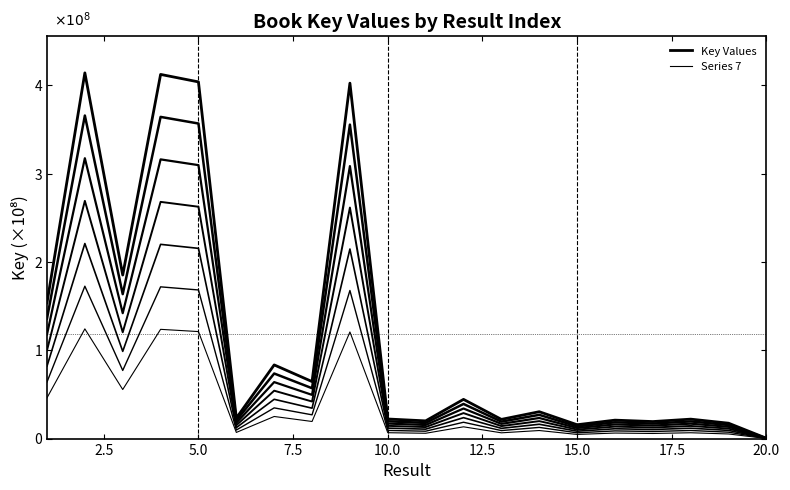

How many lines are shown in the chart?

7